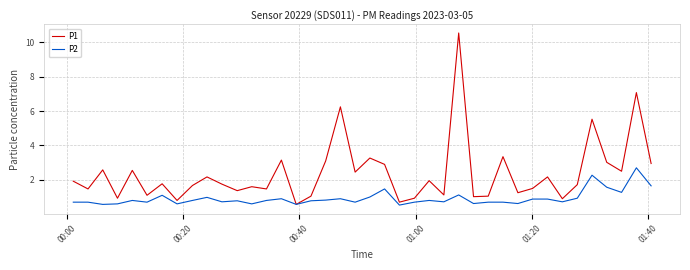

Which series has the largest total across all categories?

P1